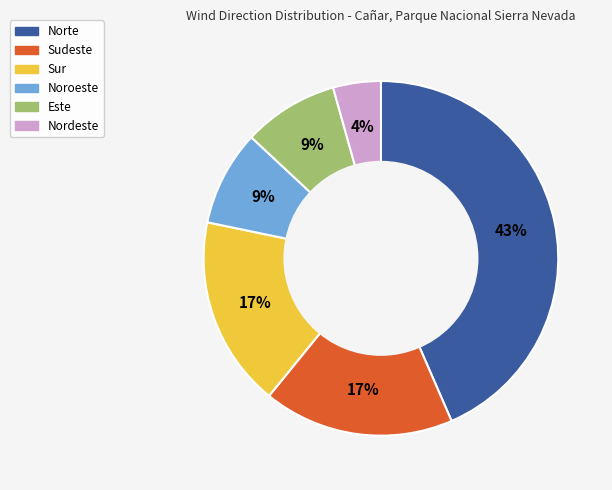

To the nearest percent, what is the combined percentage of Este and Sudeste?

26%